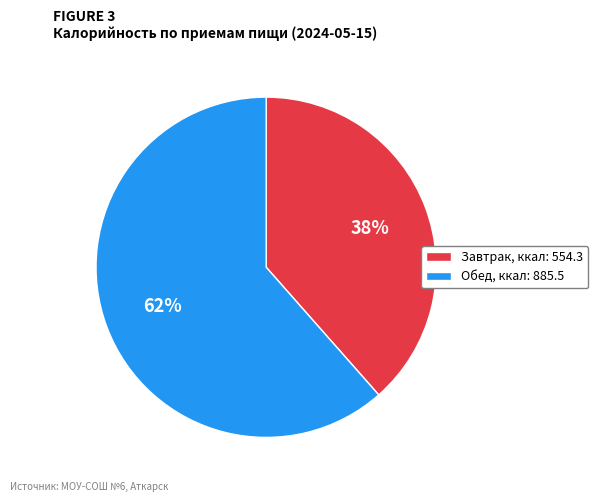

To the nearest percent, what is the combined percentage of Обед and Завтрак?

100%